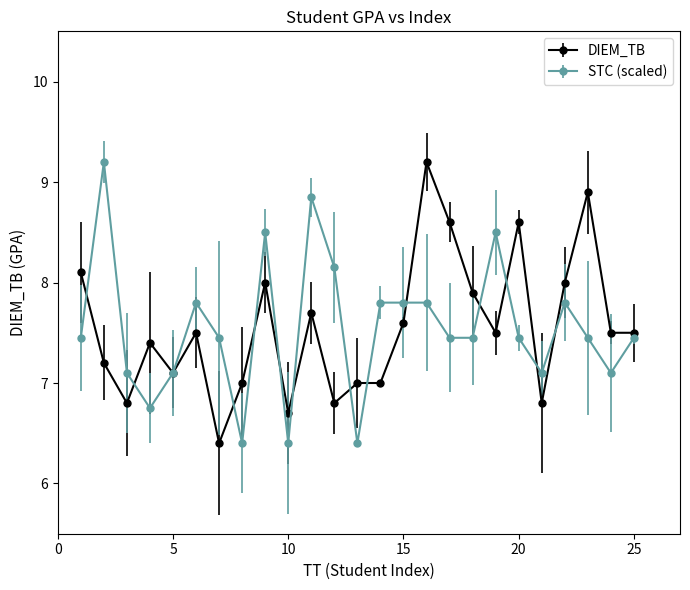

What is the minimum value shown in the chart?

6.4